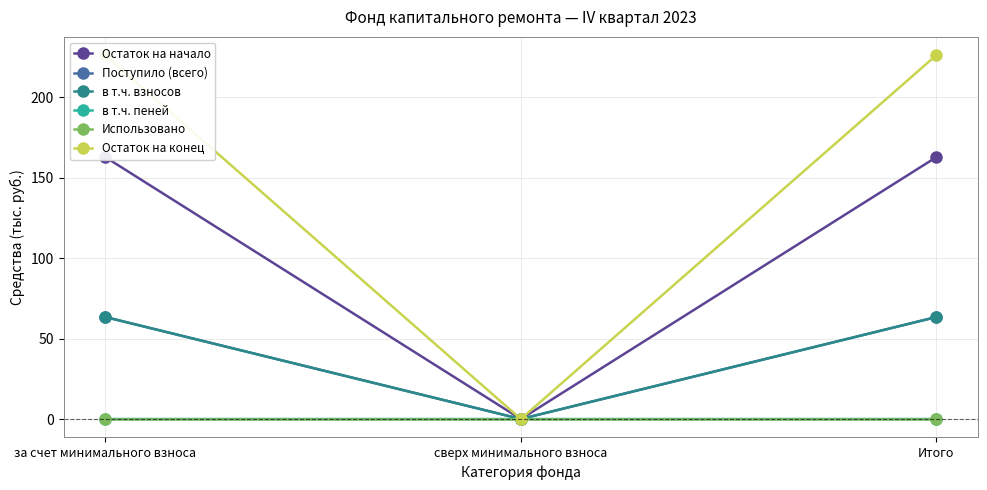

What is the difference between the highest and lowest values at Итого?

226.3